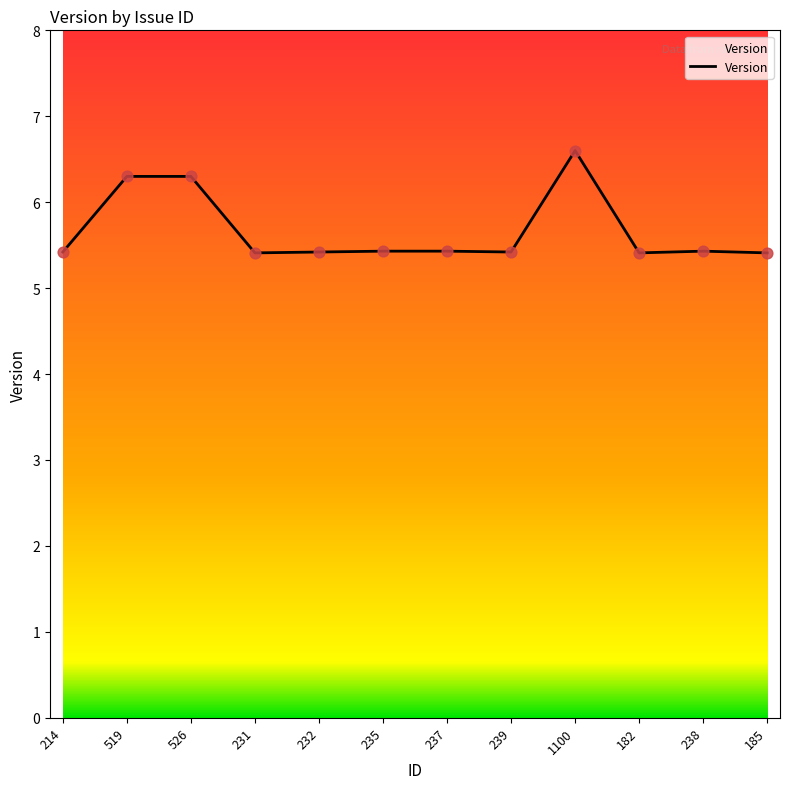

What is the change in value from 519 to 232?

-0.9